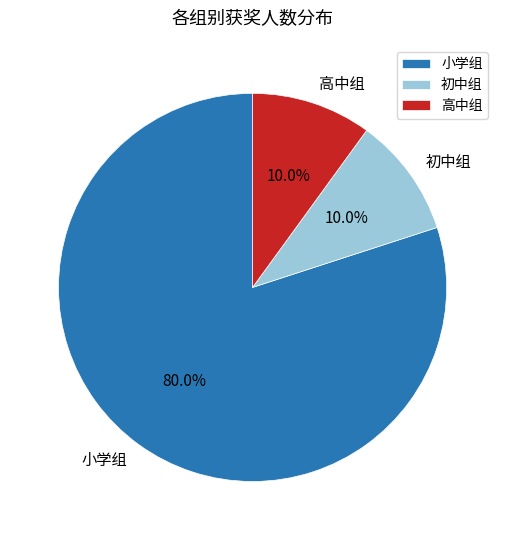

The 小学组 slice represents 80% of the pie. True or false?

True